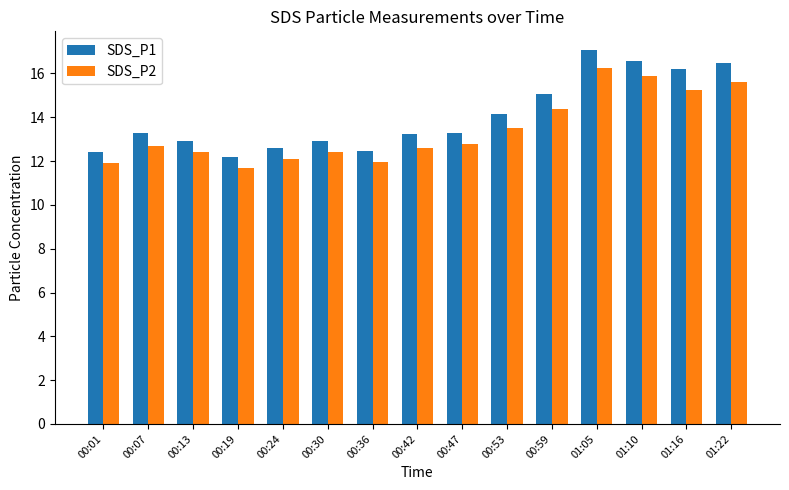

What is the total value across all series at 00:59?

29.4